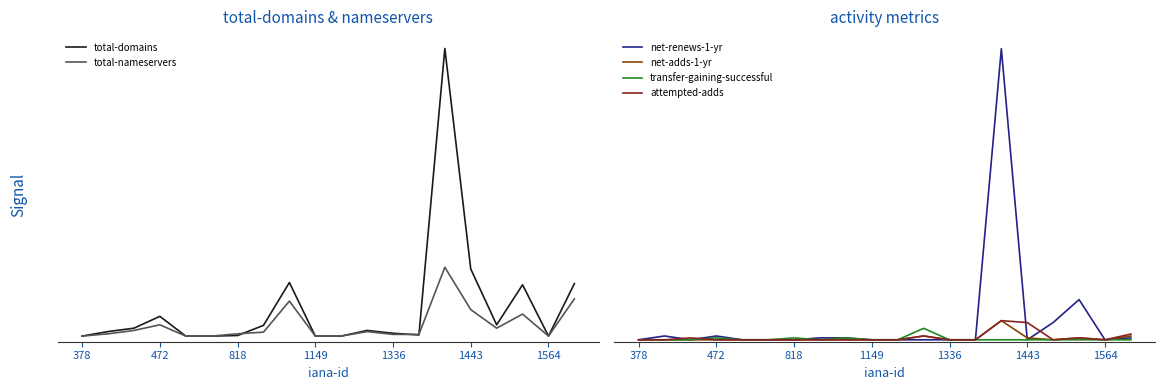

The value of total-nameservers at 1149 is -46. True or false?

False